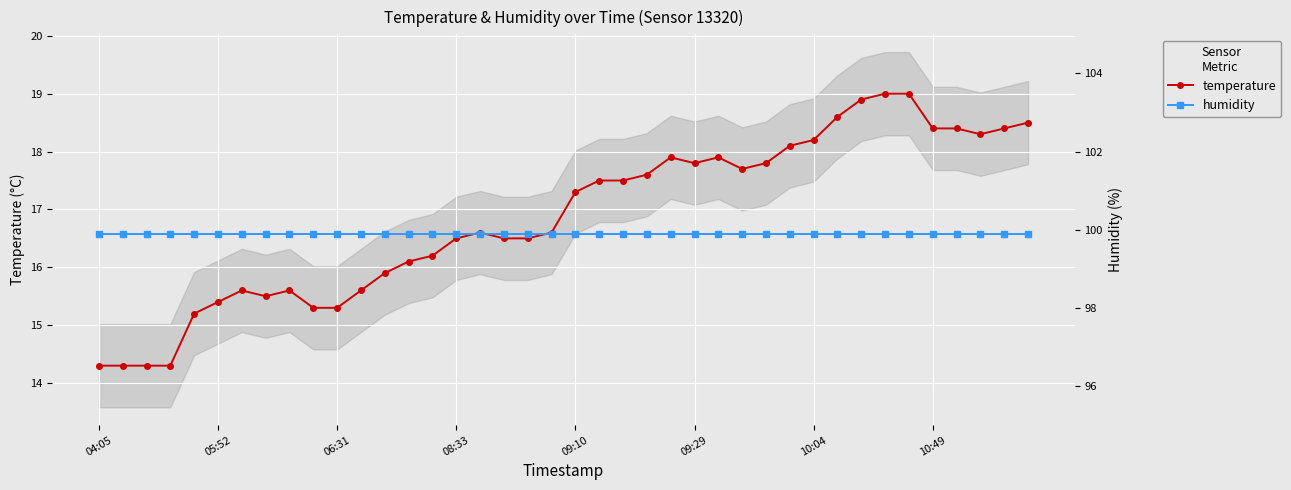

What is the maximum value for temperature?

19.0